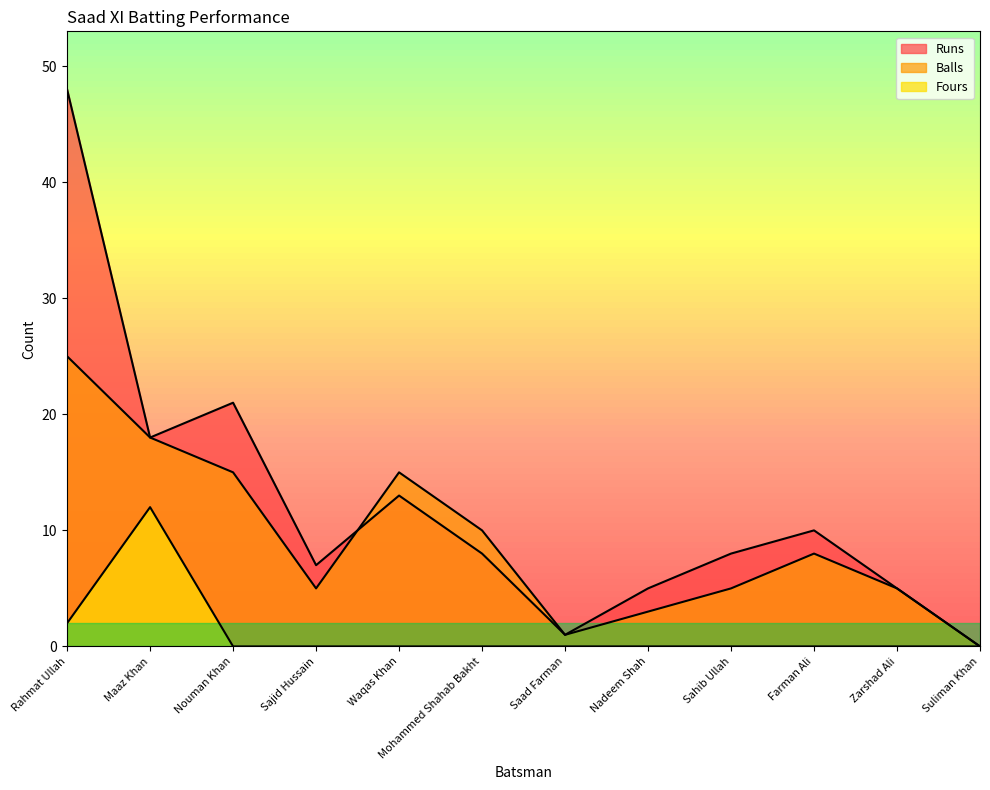

What position from the left is Suliman Khan?

12